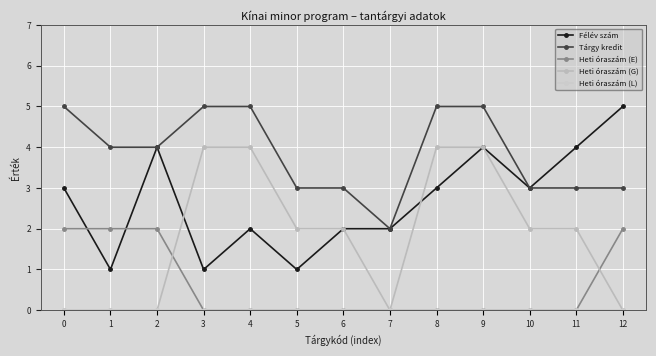

At which label does Tárgy kredit reach its minimum?

7